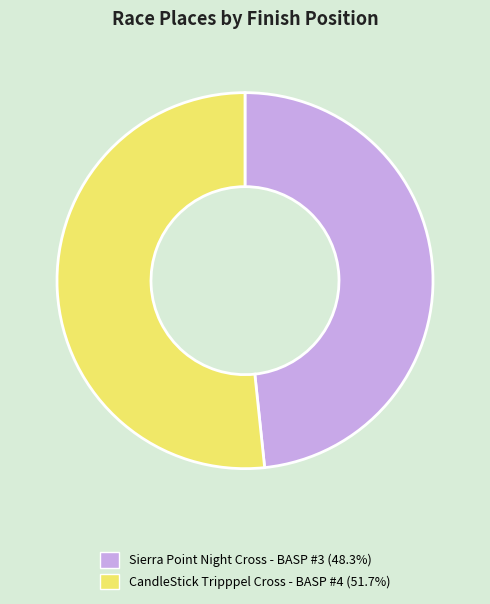

How many slices are in this pie chart?

2